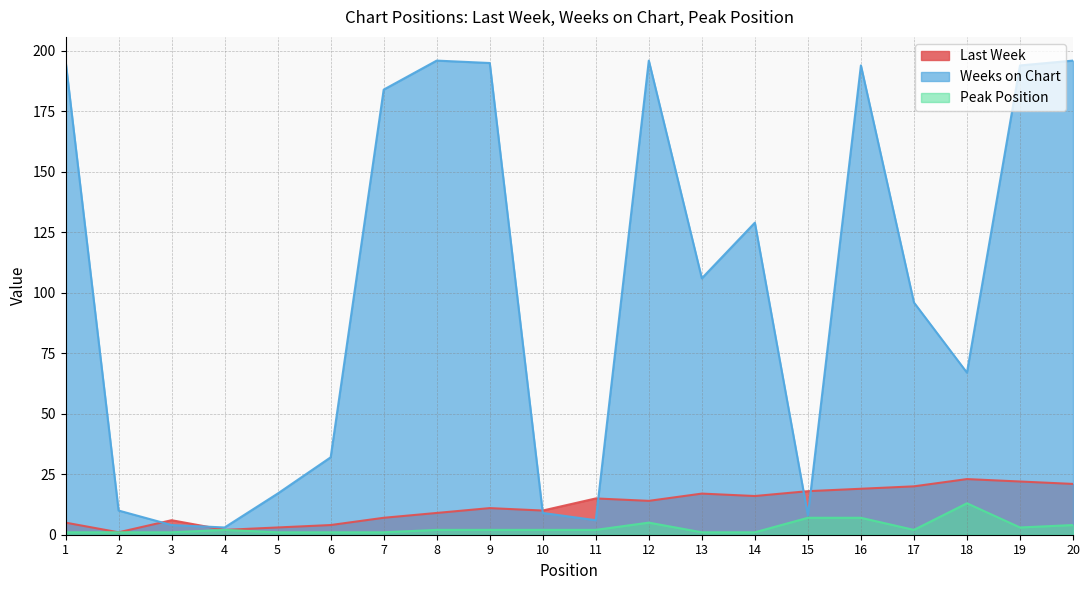

Is the value of Weeks on Chart at 4 greater than the value of Last Week at 6?

No